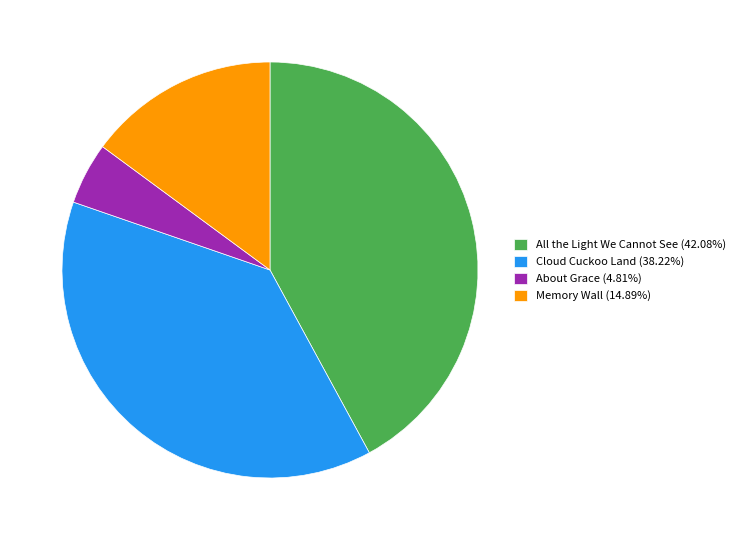

Combined, do About Grace (4.81%) and Cloud Cuckoo Land (38.22%) account for over 50%?

No